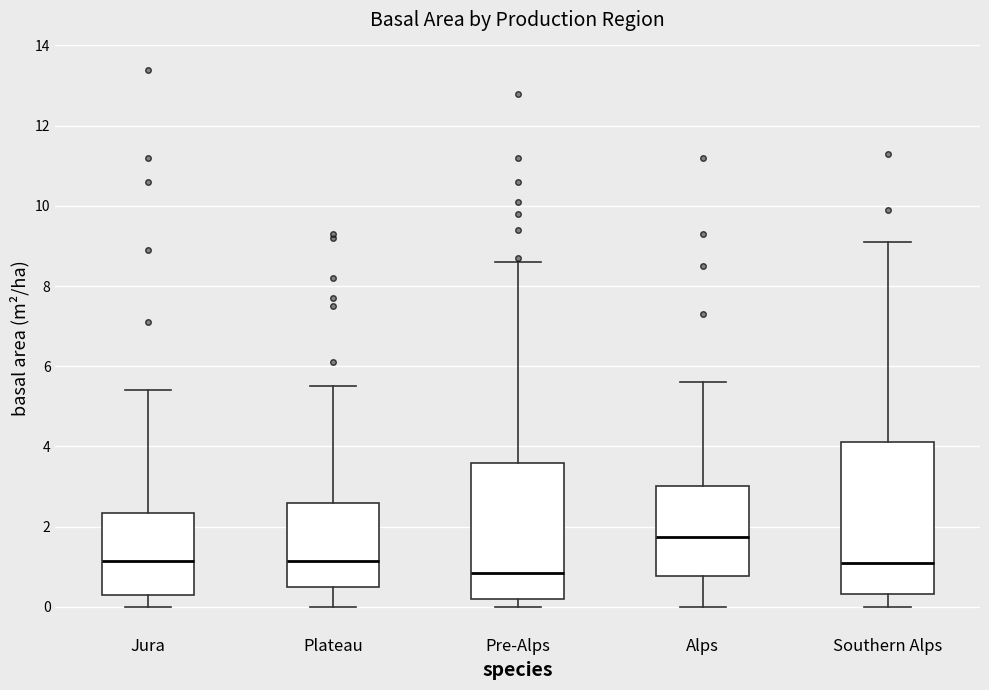

Reading left to right, transcribe this box plot: for each box, give where its median line is, the range the box spans, and where its two whiskers end, as read against the y-axis. The values are not printed on the chart, so give them approximately, as read against the axis.

Jura: median 1.2, box 0.4 to 2.4, whiskers 0.0 to 5.4
Plateau: median 1.2, box 0.6 to 2.6, whiskers 0.0 to 5.6
Pre-Alps: median 0.8, box 0.2 to 3.6, whiskers 0.0 to 8.6
Alps: median 1.8, box 0.8 to 3.0, whiskers 0.0 to 5.6
Southern Alps: median 1.2, box 0.4 to 4.2, whiskers 0.0 to 9.2